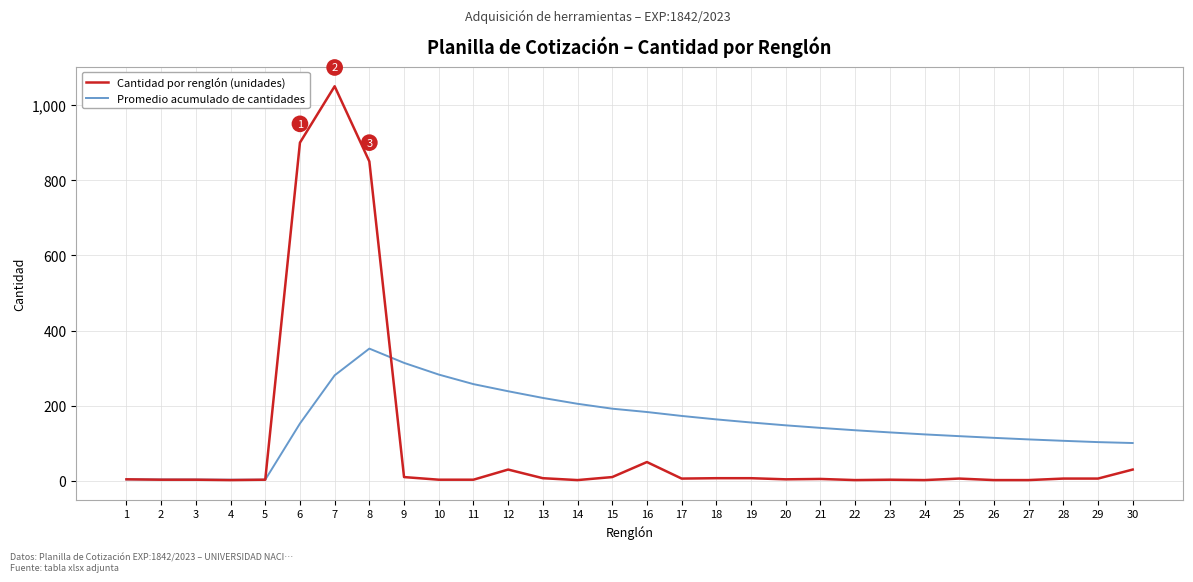

How many lines are shown in the chart?

2